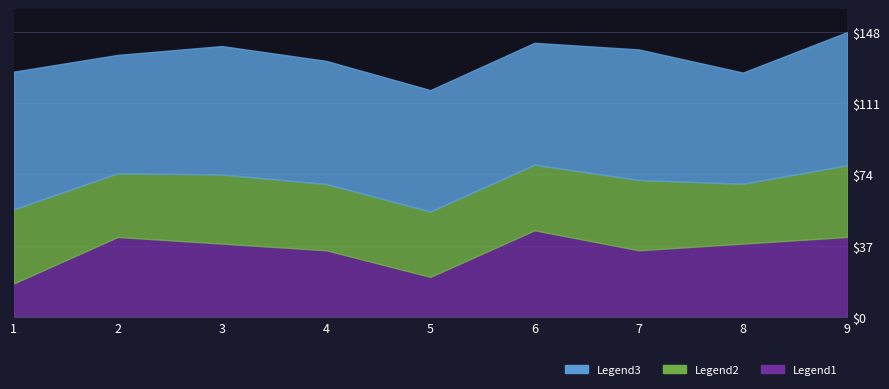

True or false: Opponent Points and Rating intersect in this chart.

False